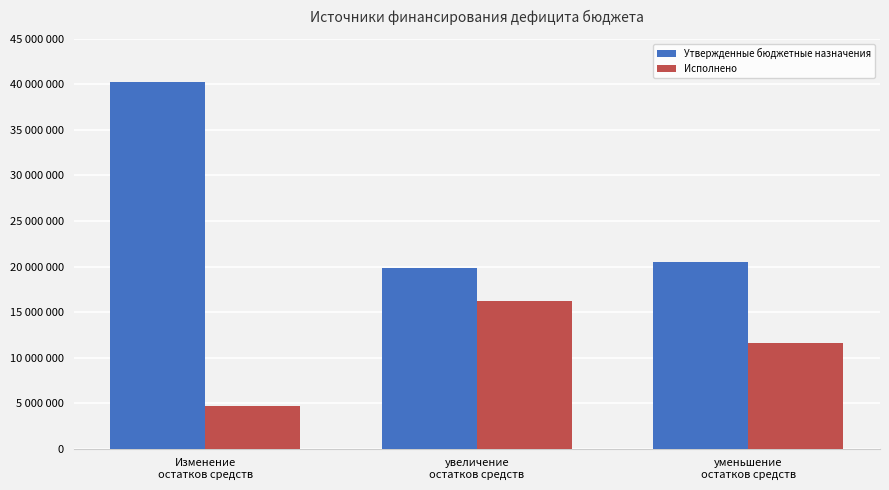

Are the bars horizontal?

No